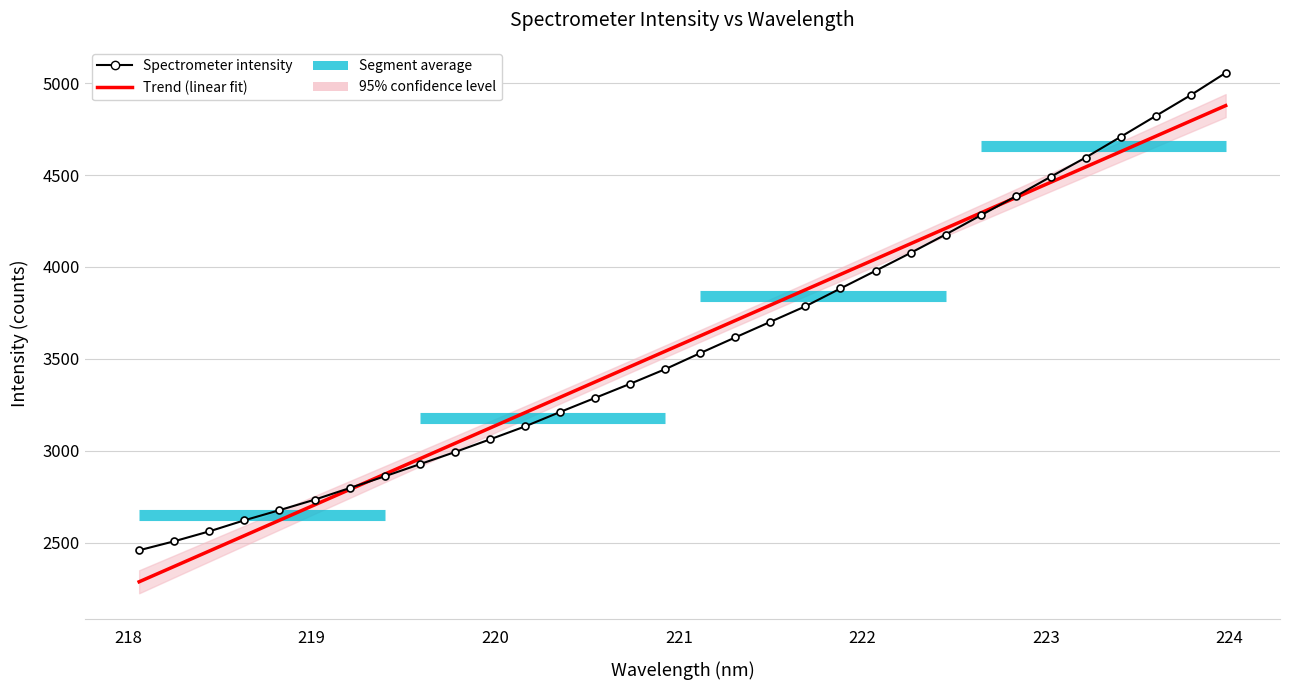

The chart shows a value of 7480.7 at 30. True or false?

False